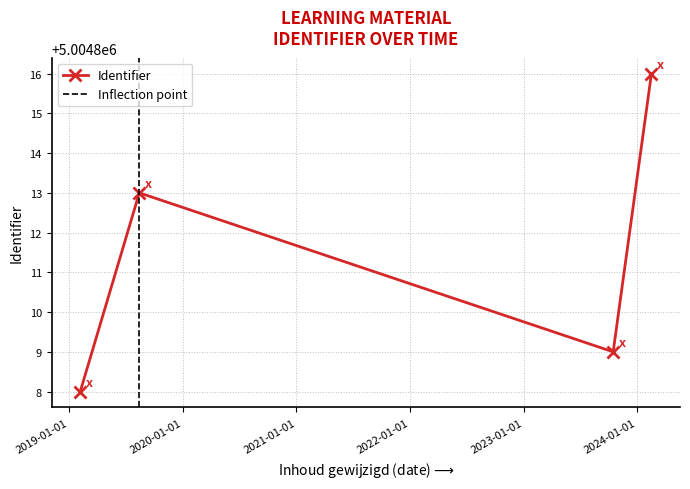

Reading left to right, extract all data points from this chart.

5004808	5004813	5004809	5004816